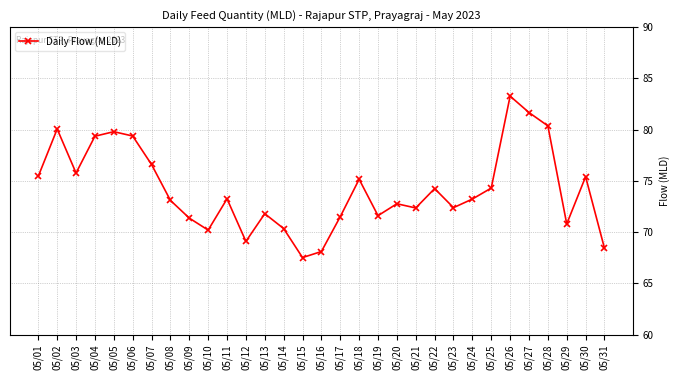

How many points are lower than both their immediate neighbors (excluding endpoints)?

8